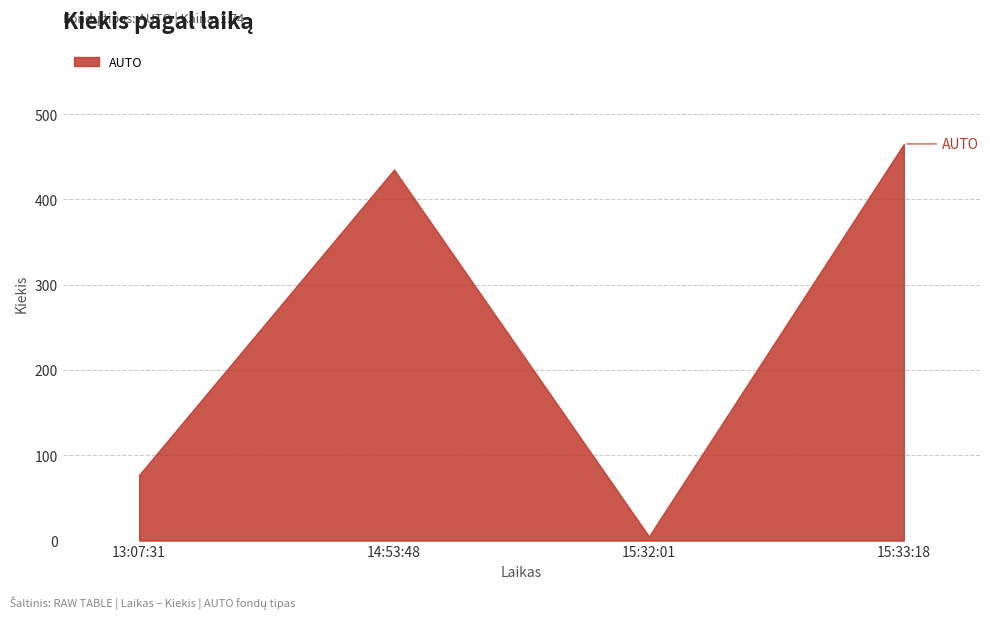

How many lines are shown in the chart?

1